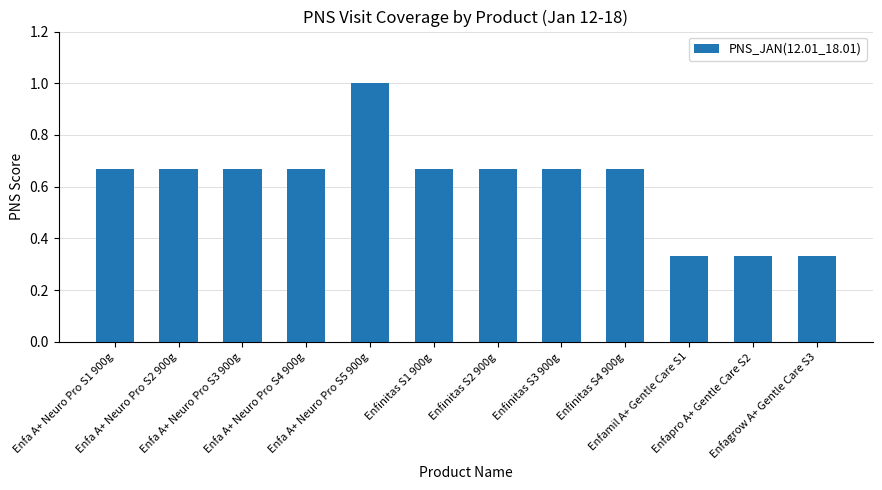

What is the greatest value displayed?

1.0